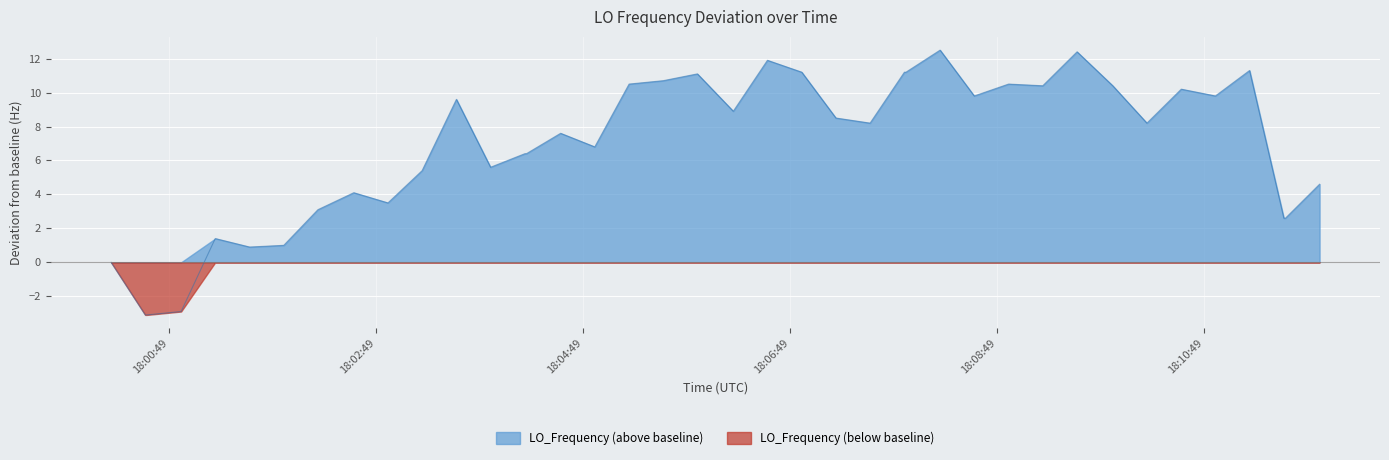

What is the highest value of the LO_Frequency (above baseline) series?

12.5